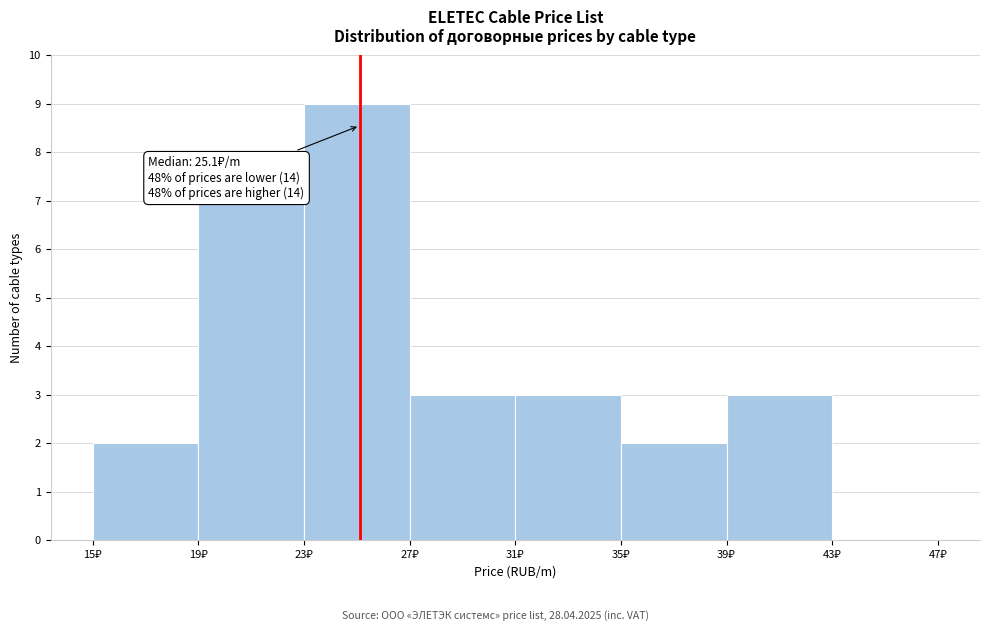

Over which range of the x-axis is the bar tallest?

23 to 27